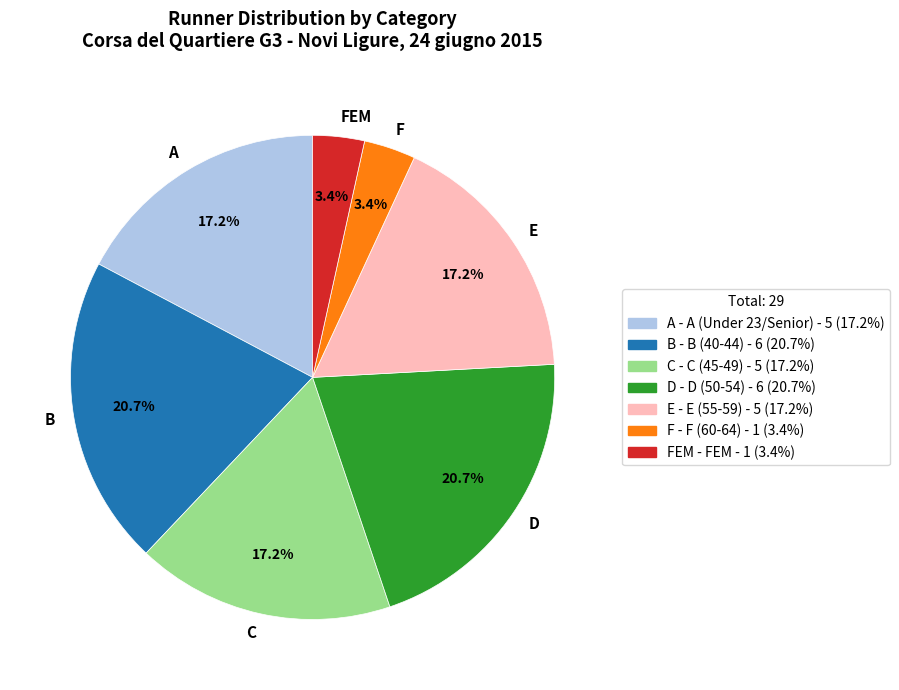

Is there a majority slice in this chart?

No